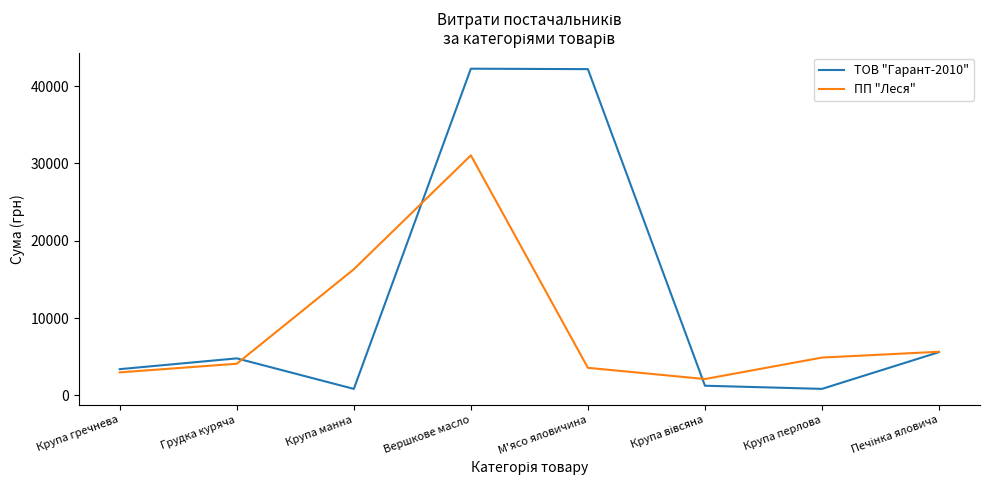

What is the spread (max minus min) of values at М'ясо яловичина?

38623.9